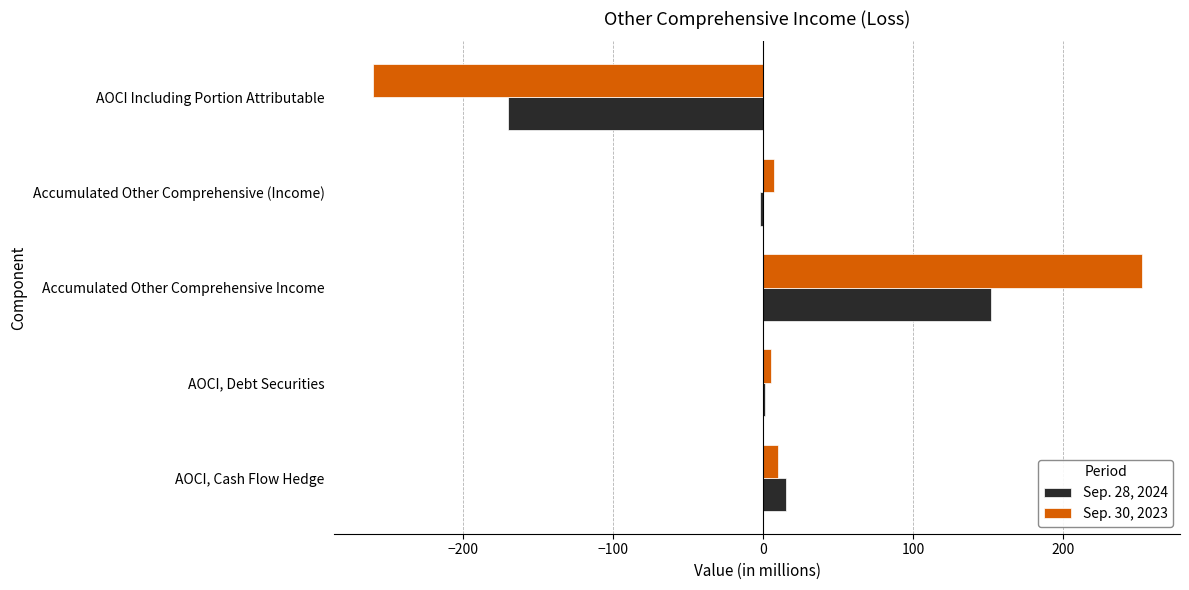

Which category has the highest value across all series?

Accumulated Other Comprehensive Income